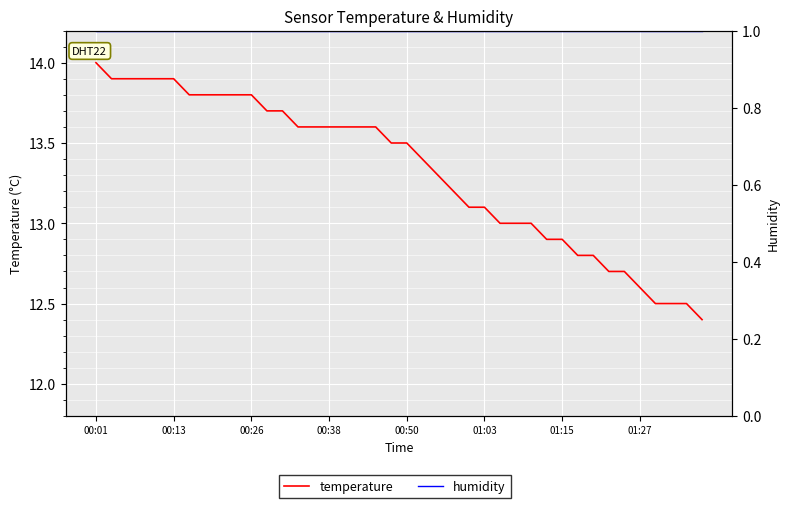

Rank the series by their average value, from highest to lowest.

temperature, humidity